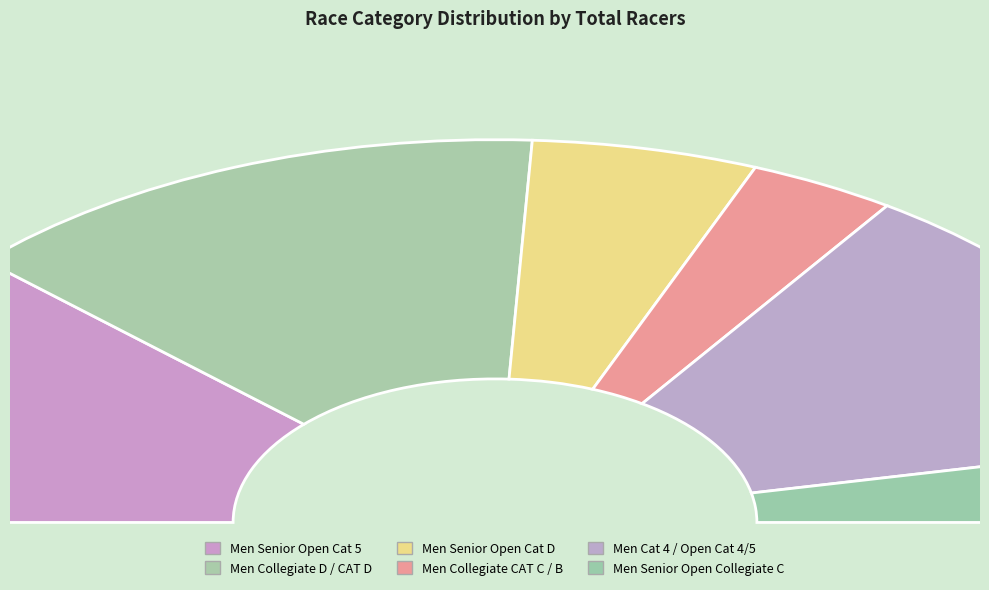

Which has a higher value, Men Senior Open Cat 4 or Men Collegiate D?

Men Collegiate D